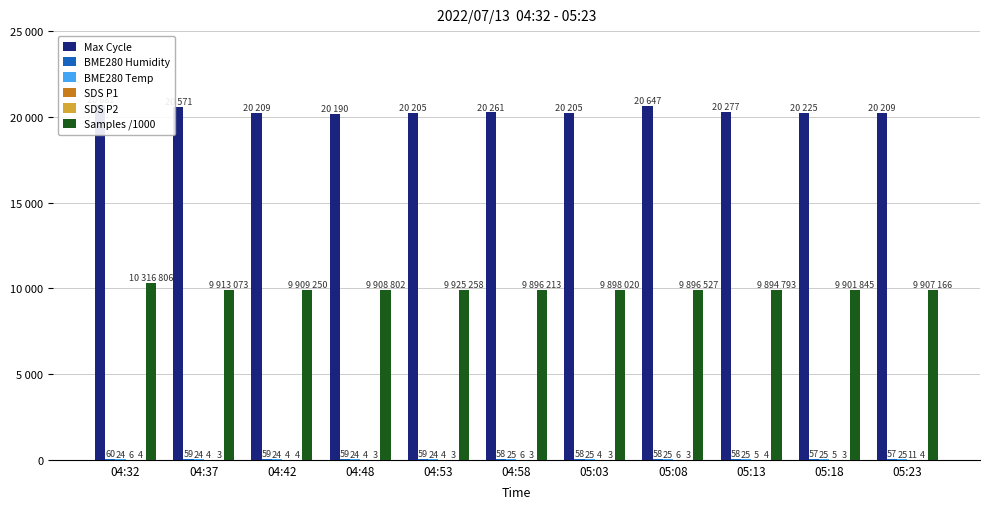

Which series has the largest total across all categories?

Max Cycle